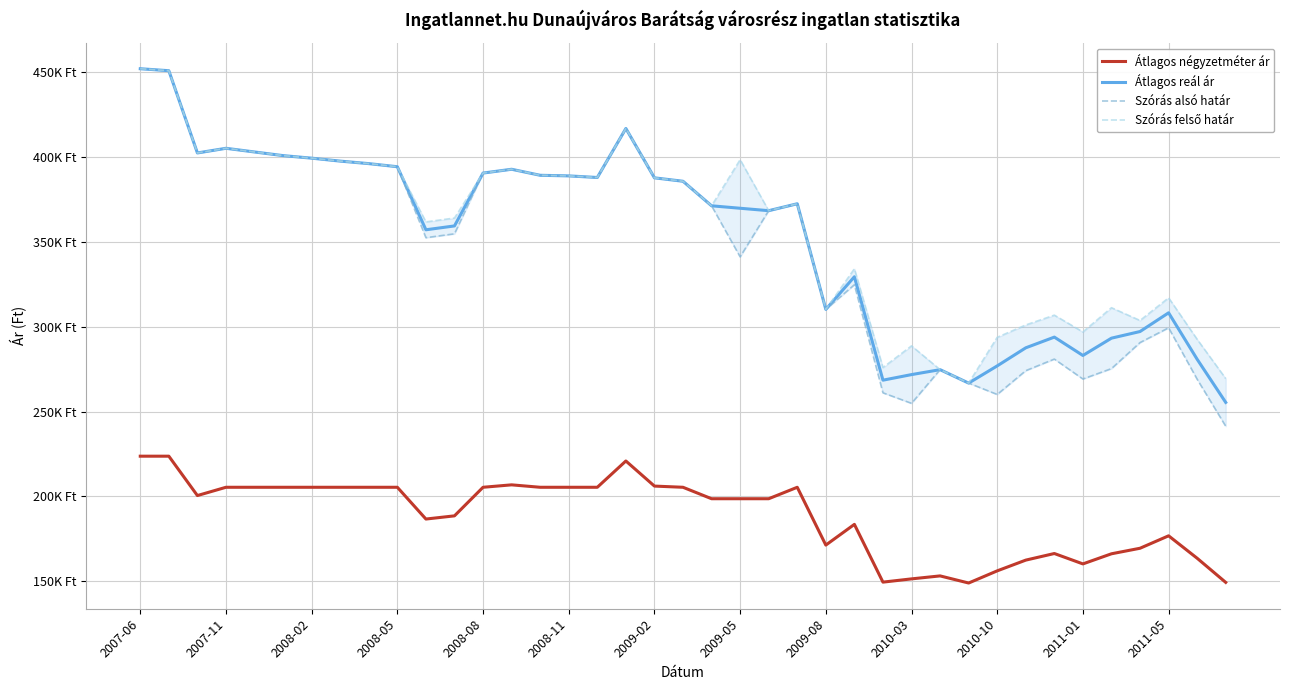

Is it true that Szórás alsó határ equals 416875 at 17?

True